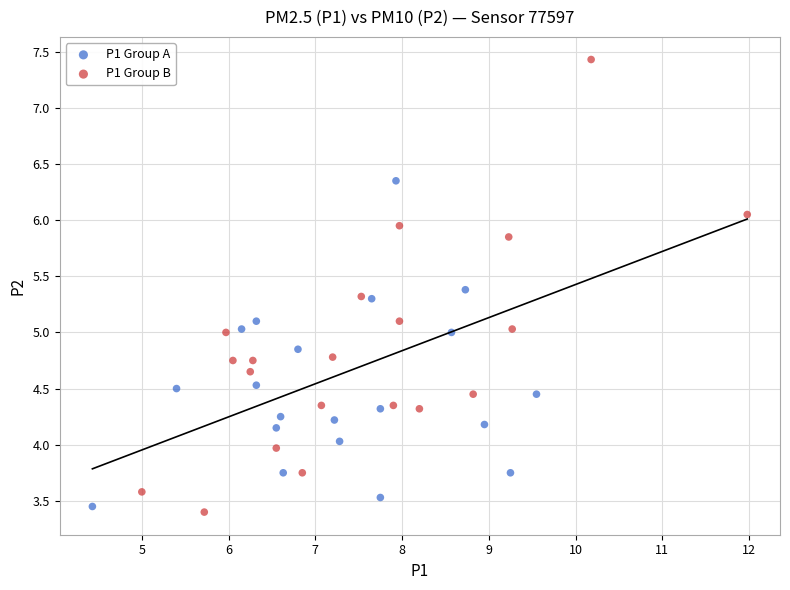

What are all the series names shown in the legend?

P1 Group A, P1 Group B